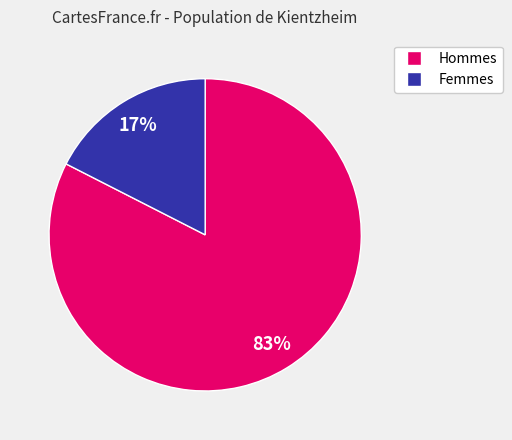

Does any single category account for the majority?

Yes